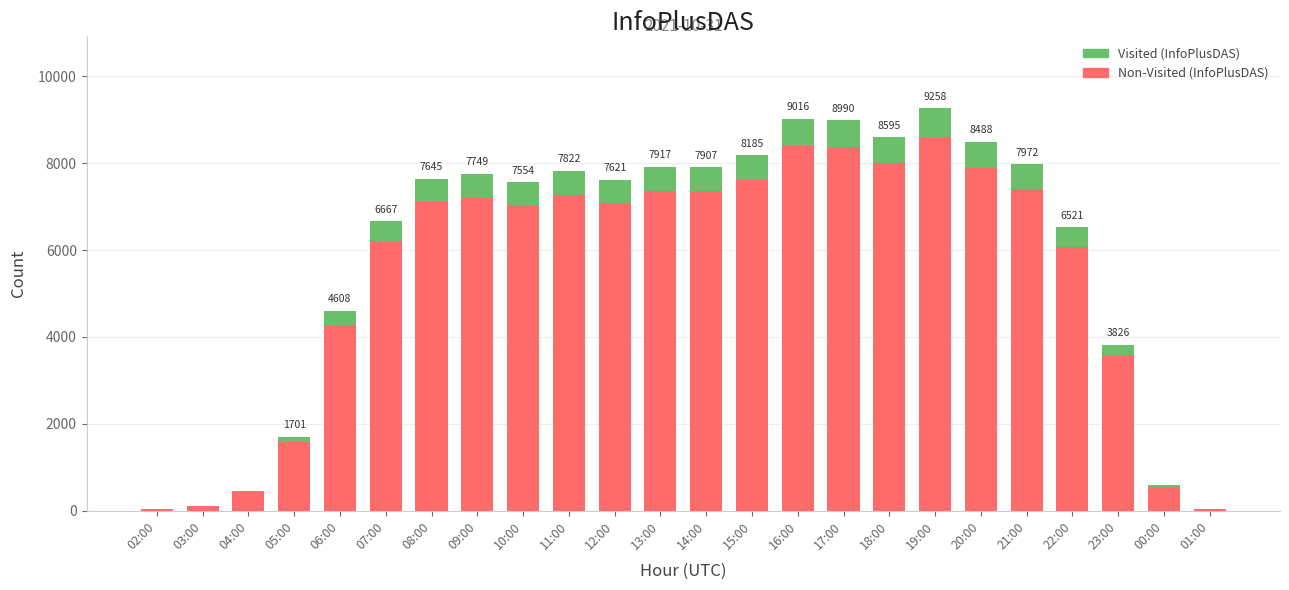

At which label does Visited (InfoPlusDAS) reach its peak?

19:00